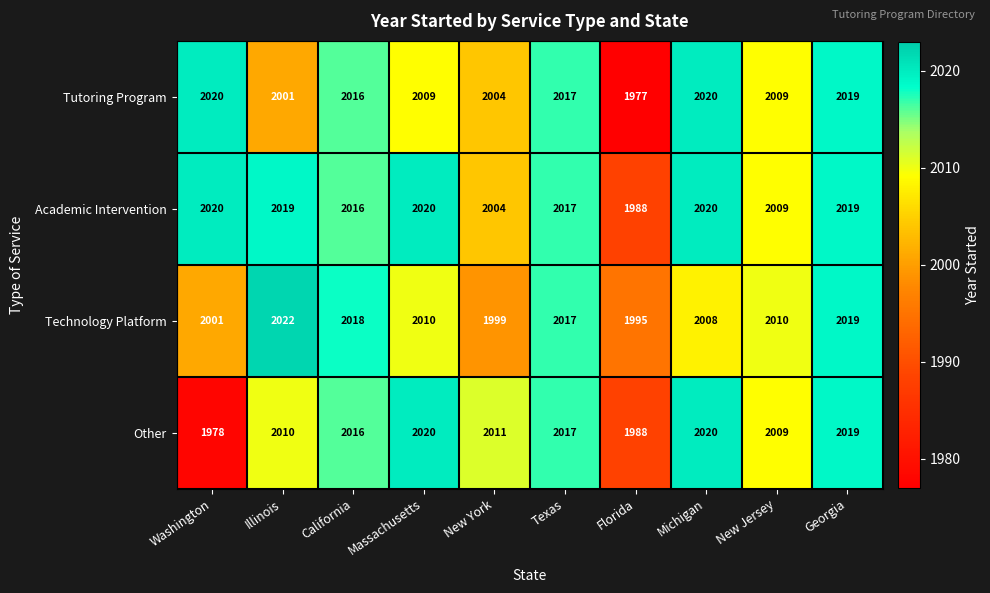

Which series has the widest spread of values?

Tutoring Program